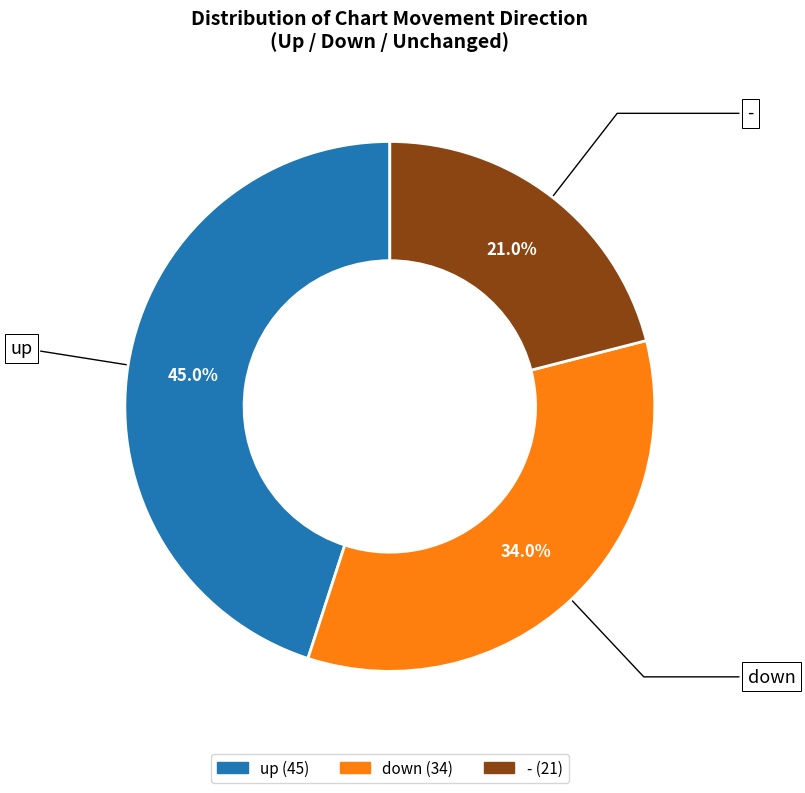

Is there any slice that represents more than half of the pie?

No